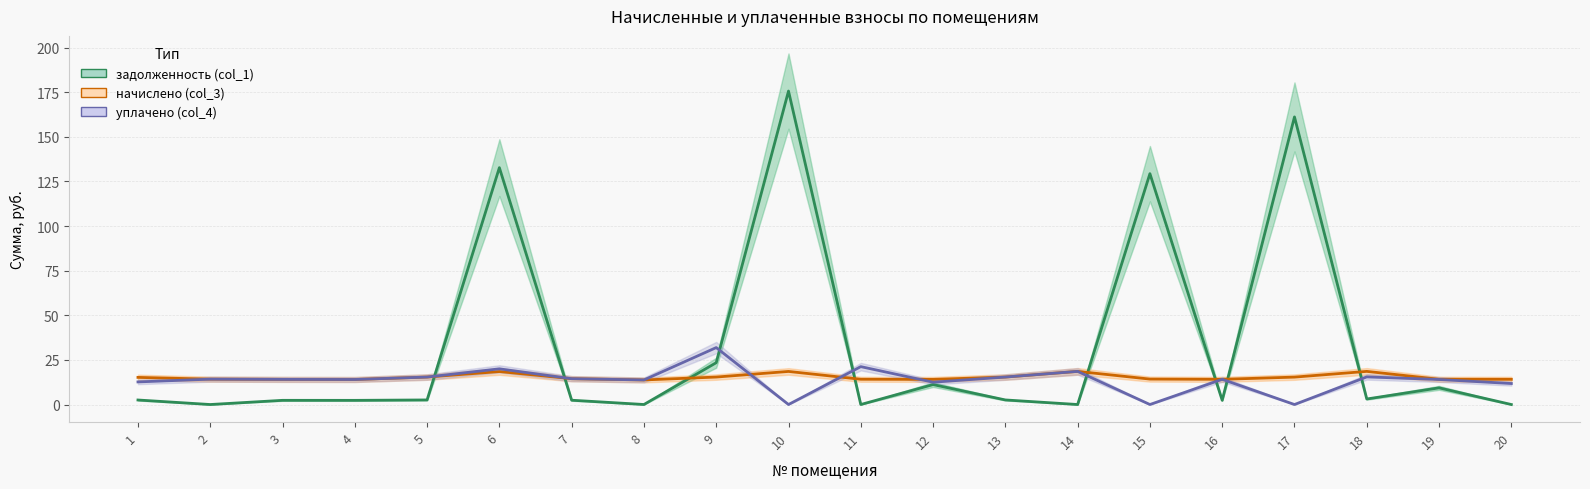

Reading right to left, what are all the values shown in this chart?

задолженность (col_1): 20=0.0	19=9.3	18=3.1	17=161.2	16=2.4	15=129.4	14=0.0	13=2.6	12=11.2	11=0.0	10=175.7	9=23.4	8=0.0	7=2.4	6=132.7	5=2.6	4=2.3	3=2.3	2=0.0	1=2.5
начислено (col_3): 20=14.1	19=14.2	18=18.6	17=15.4	16=14.1	15=14.2	14=18.6	13=15.4	12=14.1	11=14.2	10=18.5	9=15.4	8=13.8	7=14.5	6=18.5	5=15.4	4=14.0	3=14.1	2=14.2	1=15.2
уплачено (col_4): 20=11.8	19=14.0	18=15.5	17=0.0	16=14.1	15=0.0	14=18.6	13=15.4	12=12.5	11=21.2	10=0.0	9=31.9	8=13.8	7=14.5	6=20.0	5=15.4	4=14.0	3=14.1	2=14.2	1=12.7